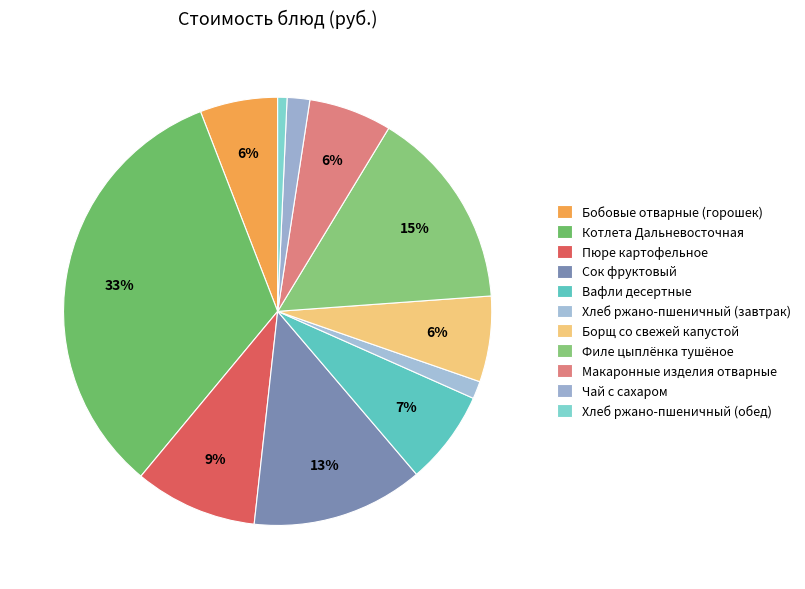

How many segments does this pie chart have?

11